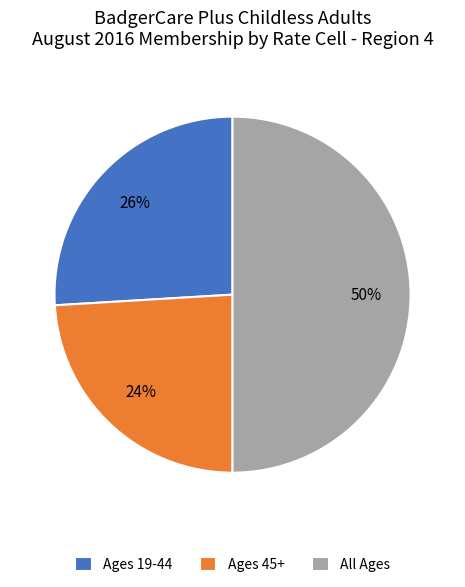

What percentage is the All Ages slice, to the nearest percent?

50%